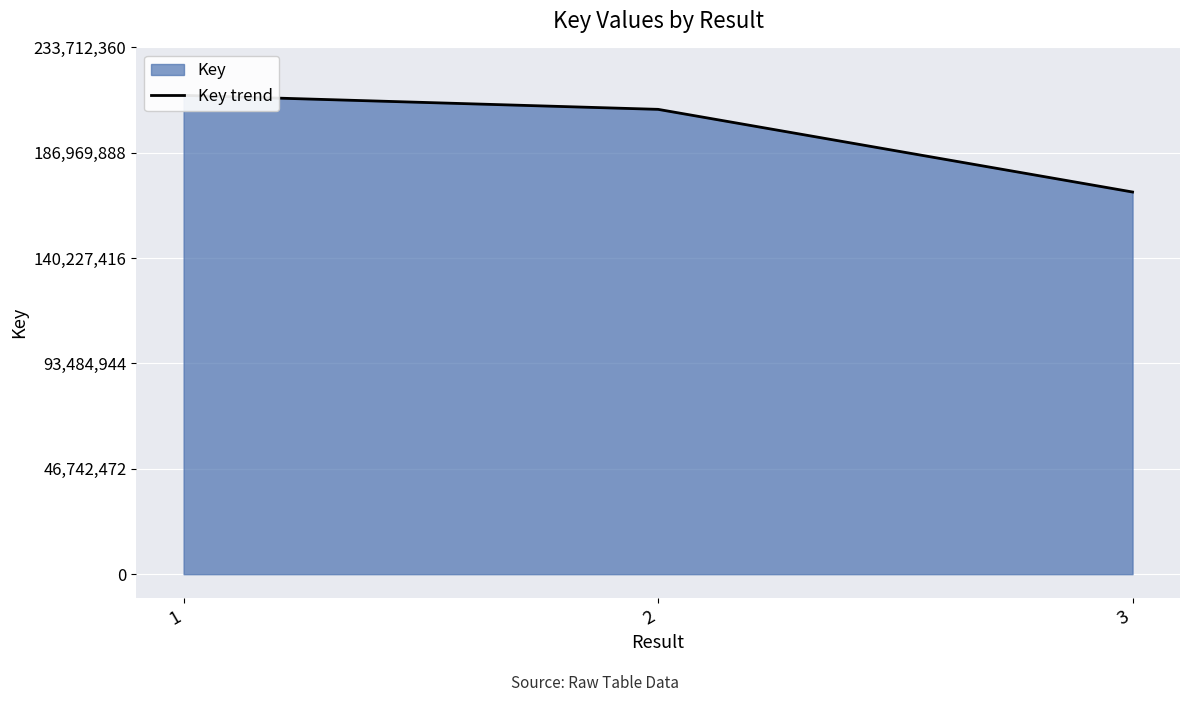

Which label corresponds to the largest value in the chart?

1